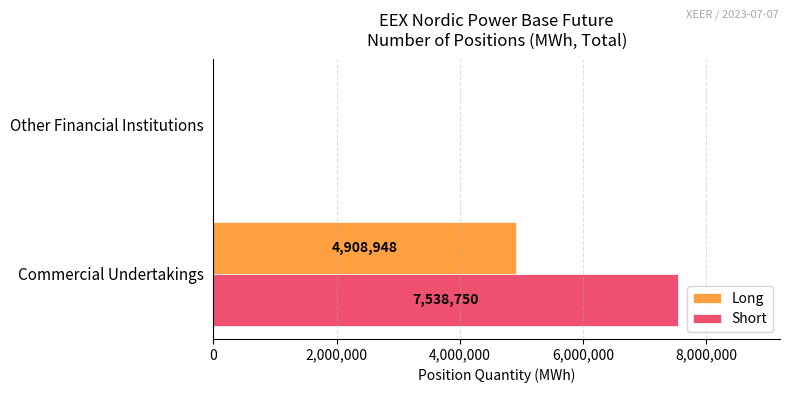

Which category has the highest value in the Short series?

Commercial Undertakings